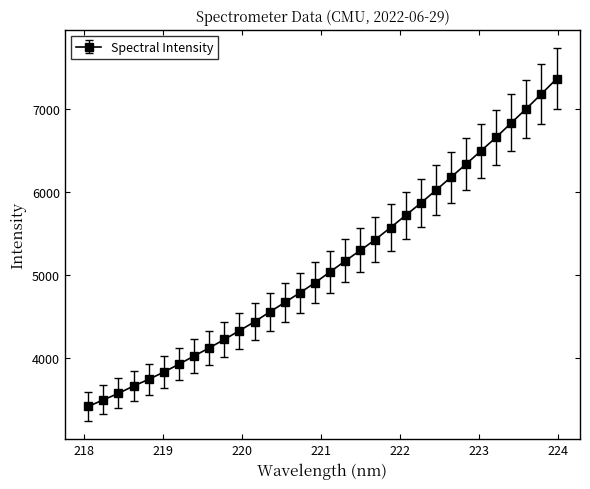

What is the value of the 22nd point from the left?

5714.8